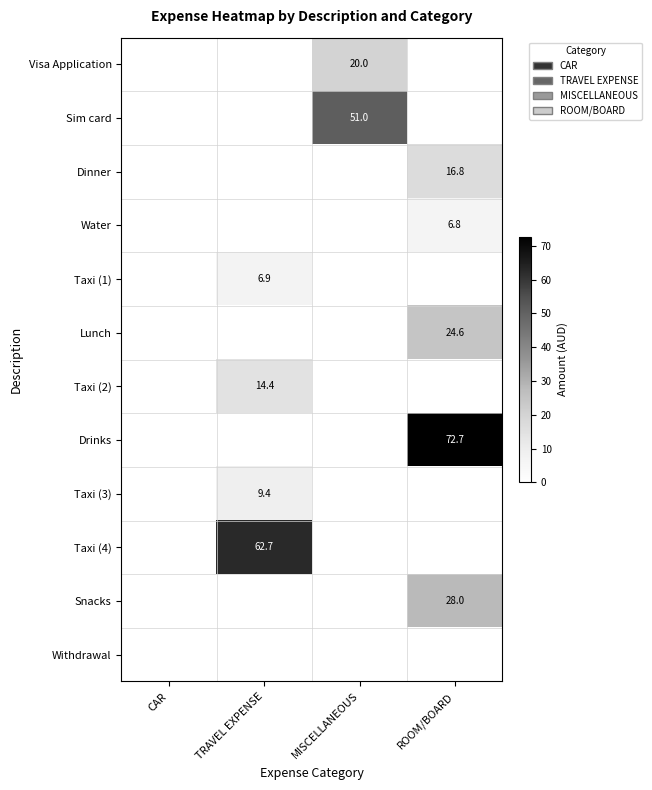

Is it true that Drinks equals 104.3 at ROOM/BOARD?

False